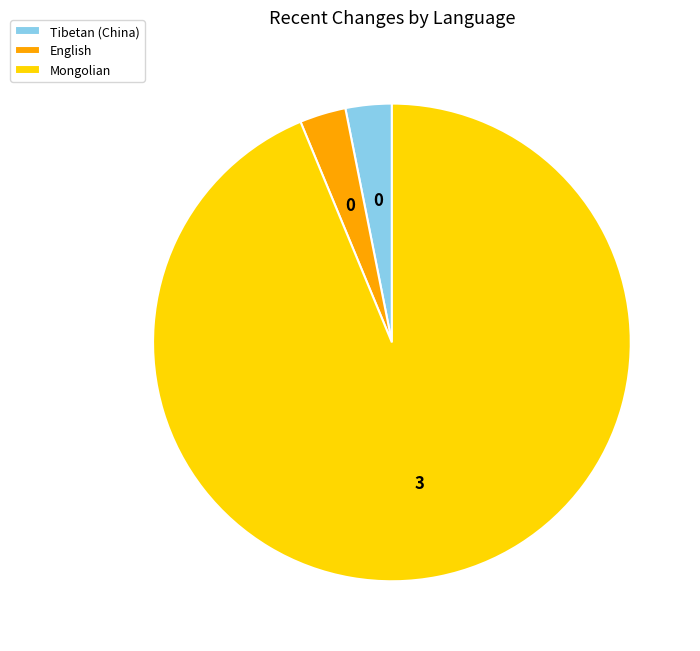

What is the largest slice in the pie chart?

Mongolian